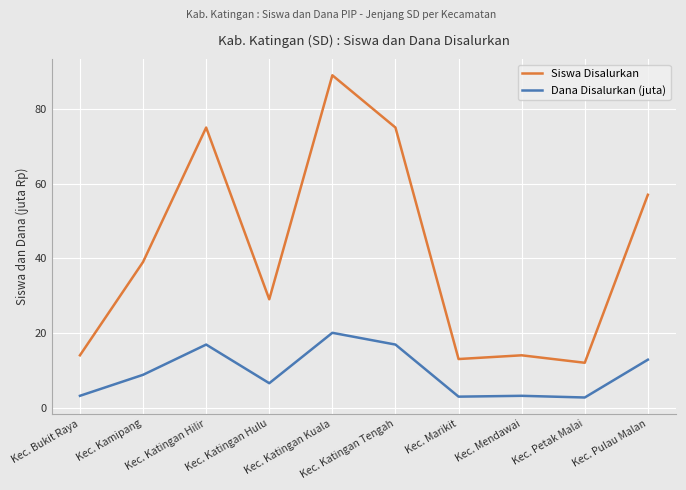

At Kec. Petak Malai, list the series in order from largest to smallest.

Siswa Disalurkan, Dana Disalurkan (juta)